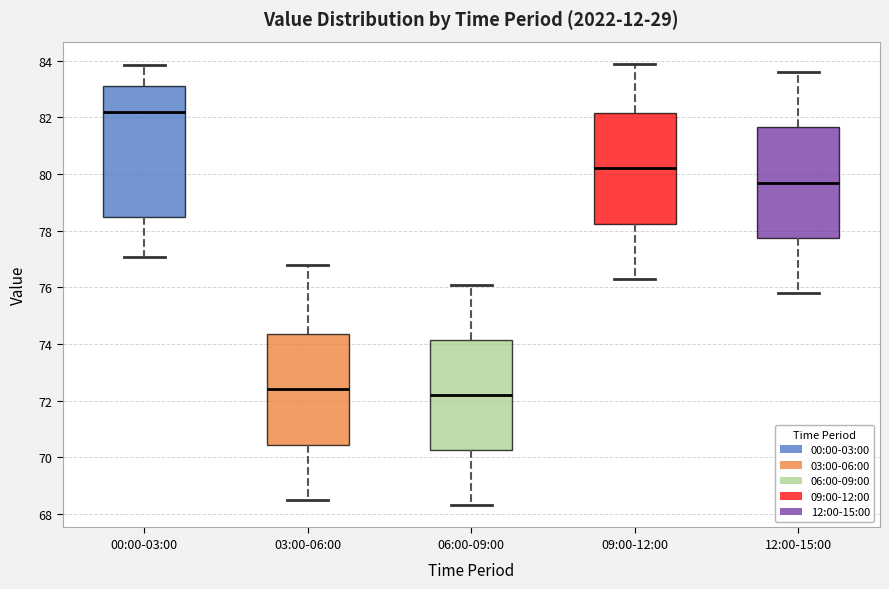

Reading left to right, transcribe this box plot: for each box, give where its median line is, the range the box spans, and where its two whiskers end, as read against the y-axis. The values are not printed on the chart, so give them approximately, as read against the axis.

00:00-03:00: median 82.2, box 78.4 to 83.0, whiskers 77.0 to 83.8
03:00-06:00: median 72.4, box 70.4 to 74.4, whiskers 68.6 to 76.8
06:00-09:00: median 72.2, box 70.2 to 74.2, whiskers 68.4 to 76.2
09:00-12:00: median 80.2, box 78.2 to 82.2, whiskers 76.4 to 84.0
12:00-15:00: median 79.8, box 77.8 to 81.6, whiskers 75.8 to 83.6